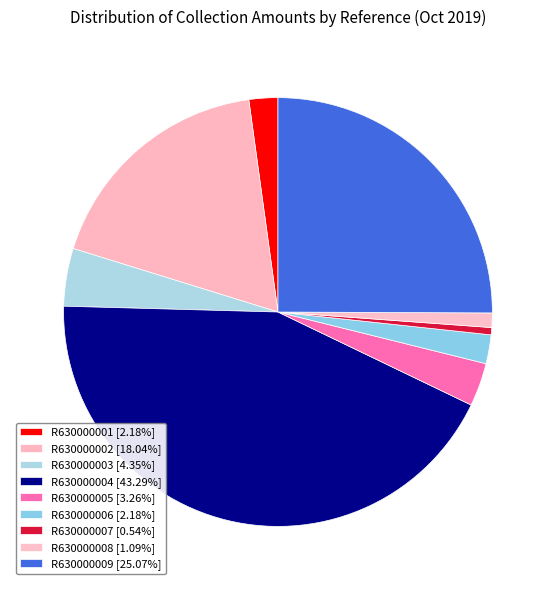

How many segments does this pie chart have?

9